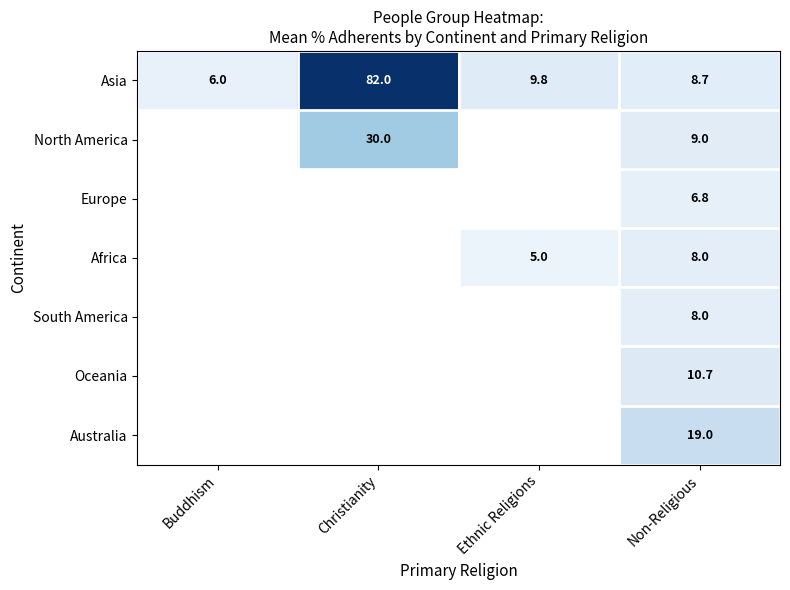

Is the value of Africa at Ethnic Religions greater than the value of Asia at Buddhism?

No